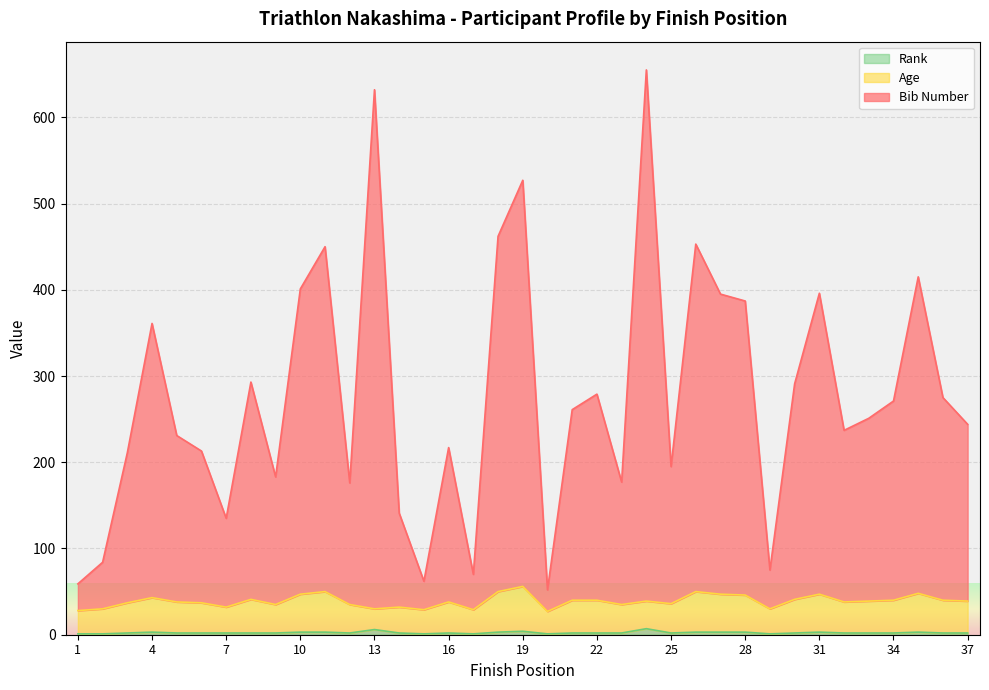

What is the value of the Bib Number point at the 36th from the left?

275